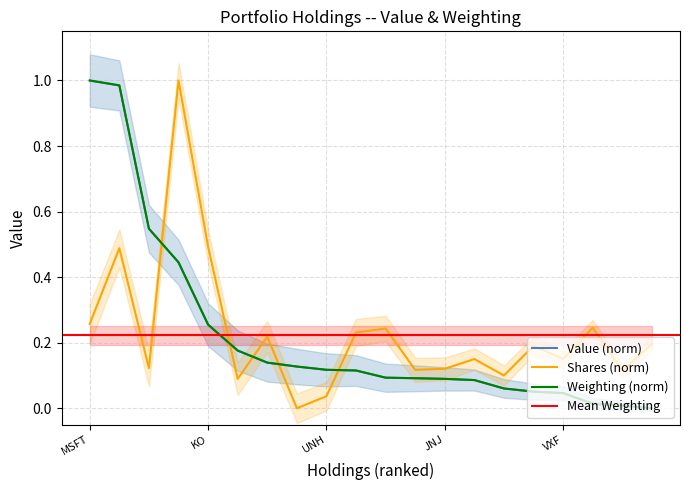

List the labels in order of Value (M) value, largest first.

MSFT, AAPL, VOO, VEA, KO, HD, JPM, GOOG, UNH, AGG, CVS, UPS, JNJ, PG, V, AMZN, VXF, VCSH, ABBV, MRK